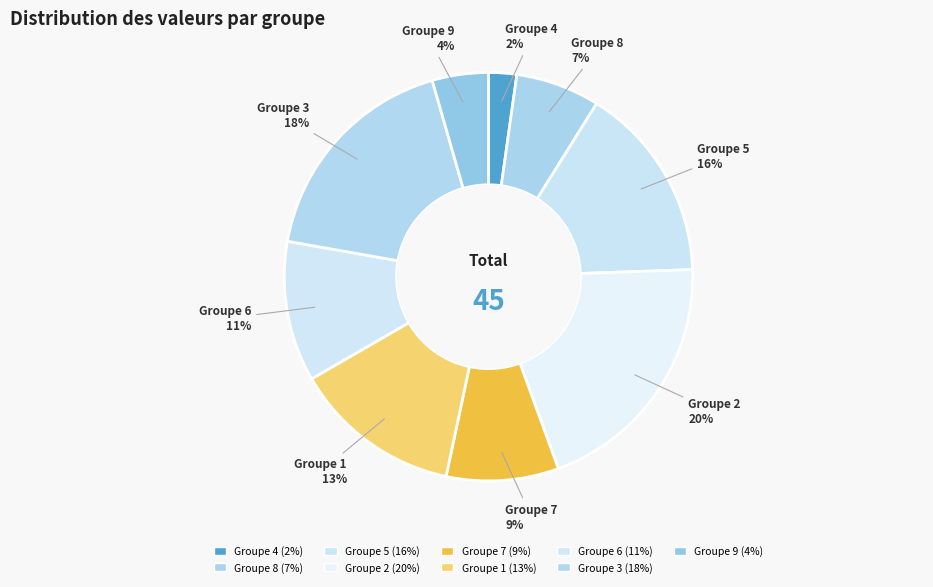

To the nearest percent, what is the difference between the largest and smallest slice percentages?

18%